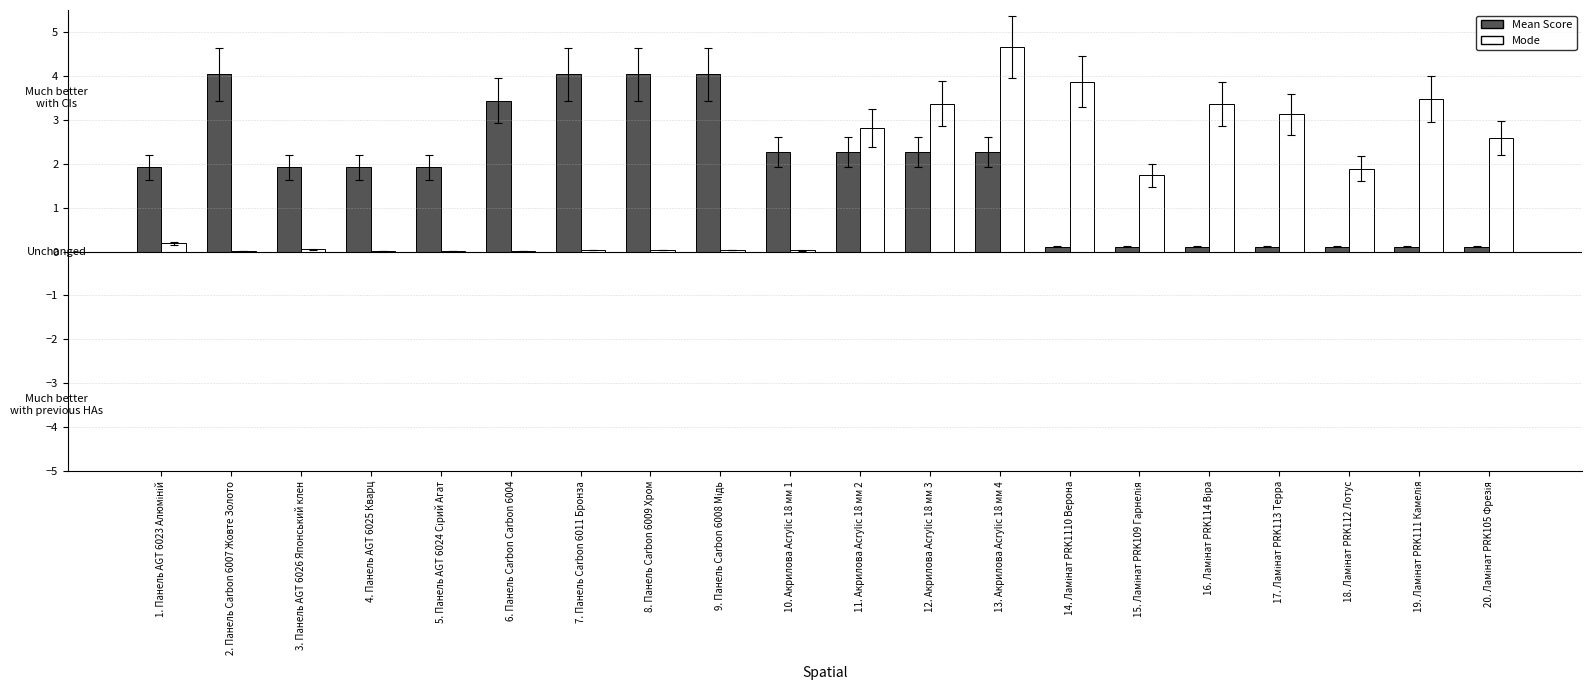

What is the average value of the Mean Score series?

1.9